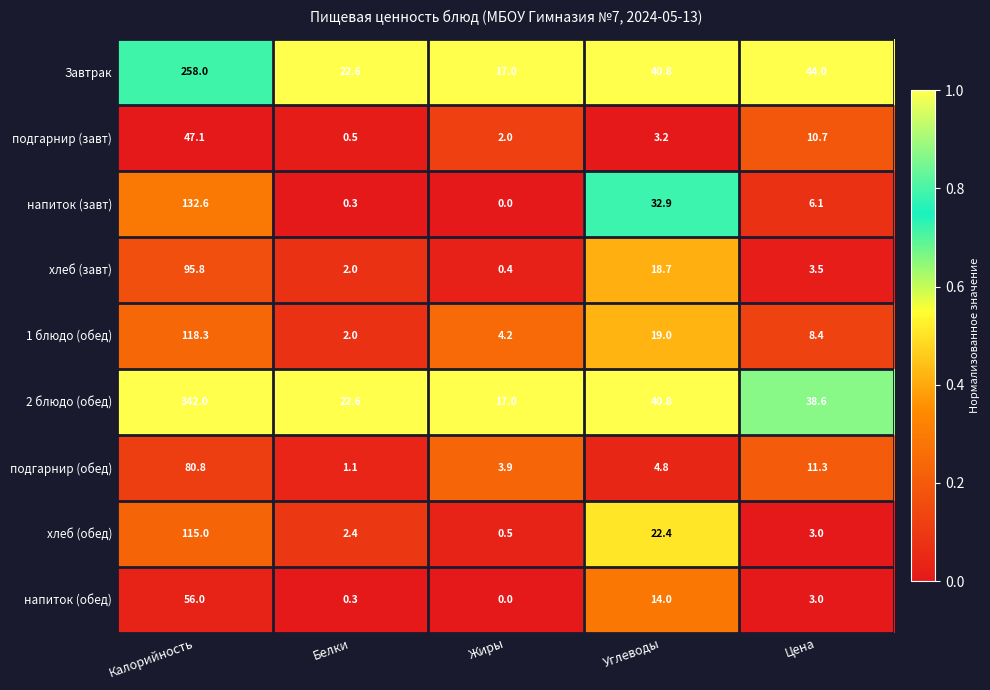

The value of Завтрак at Жиры is 5.8. True or false?

False